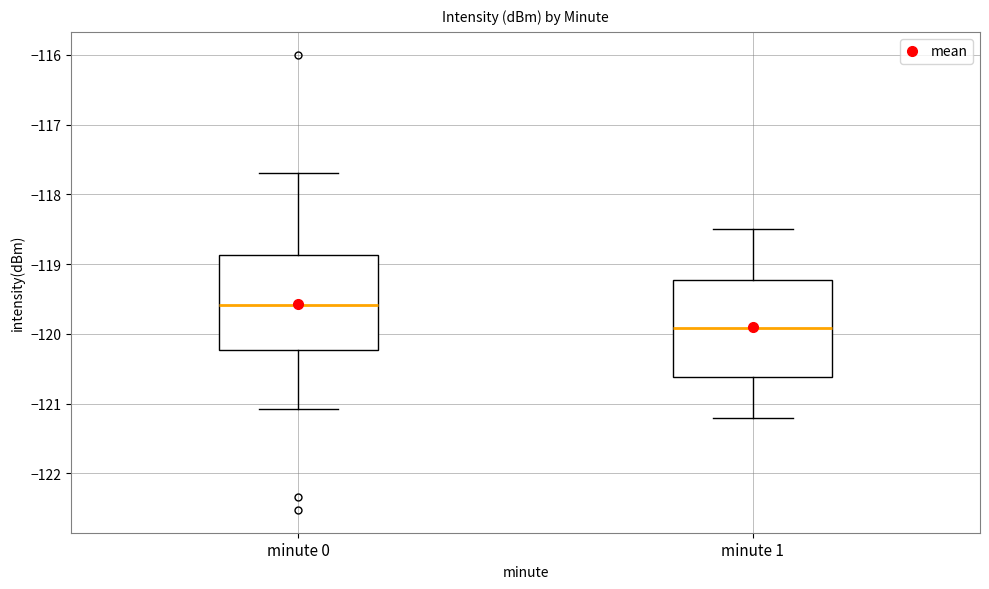

Which box's median line is the lowest?

minute 1